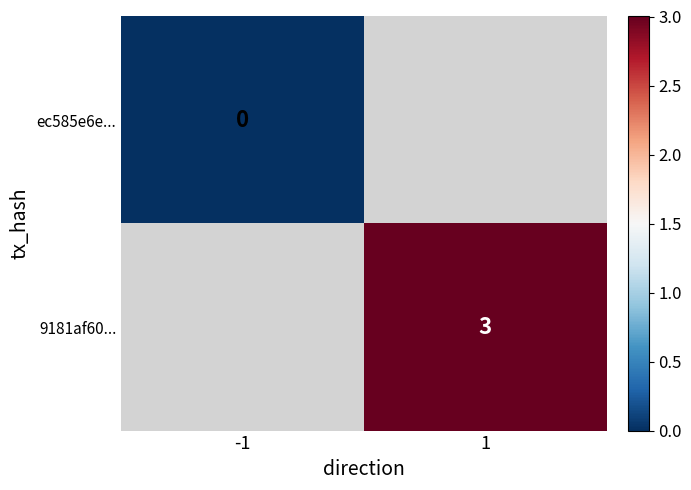

What is the maximum value shown in the chart?

3.0